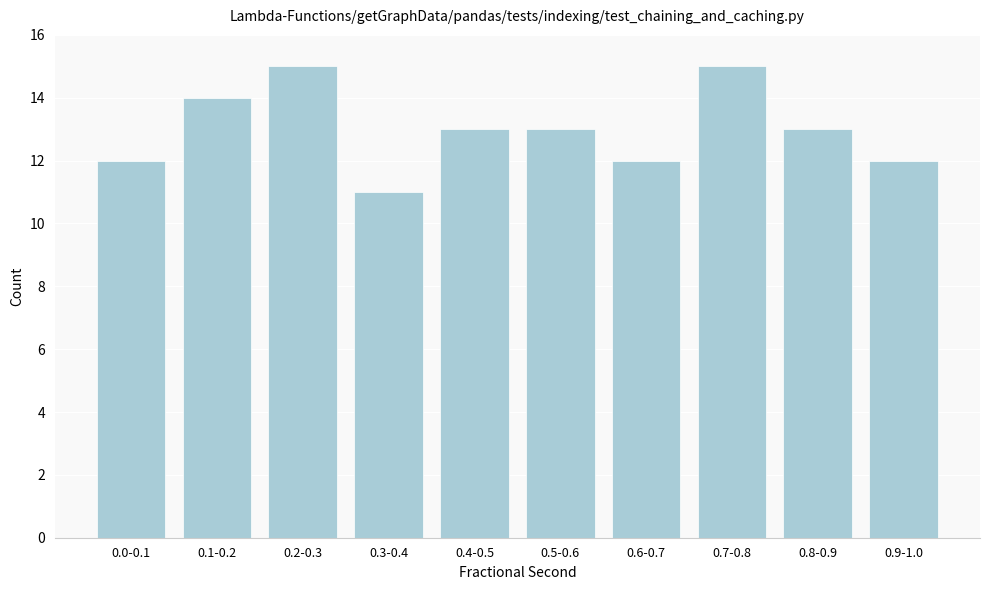

Reading right to left, transcribe all the data shown in this chart.

0.9-1.0=12	0.8-0.9=13	0.7-0.8=15	0.6-0.7=12	0.5-0.6=13	0.4-0.5=13	0.3-0.4=11	0.2-0.3=15	0.1-0.2=14	0.0-0.1=12